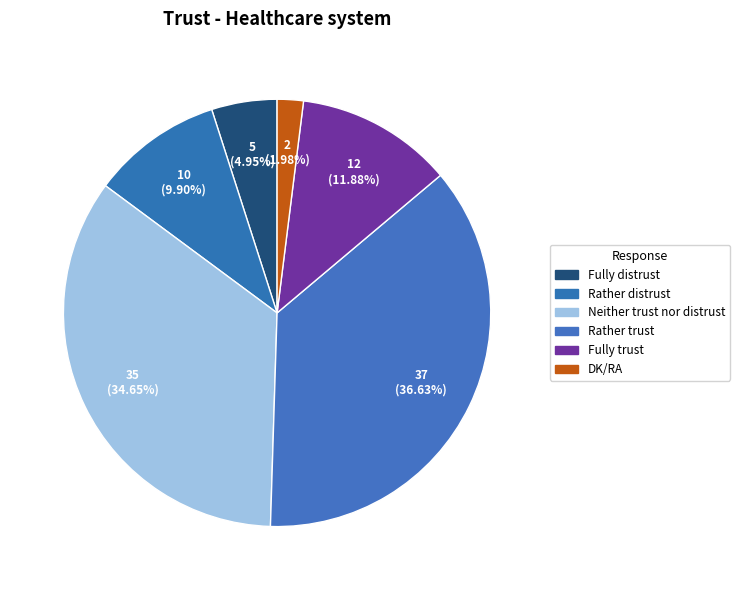

How many segments does this pie chart have?

6